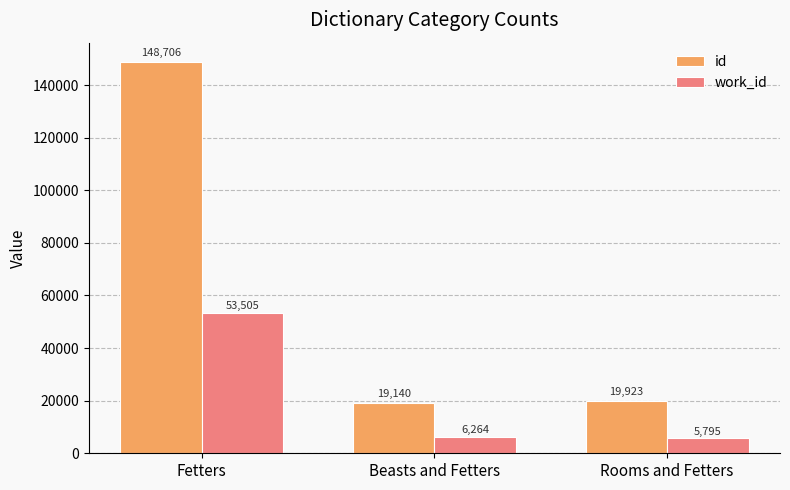

What is the difference between the maximum and minimum values in the work_id series?

47710